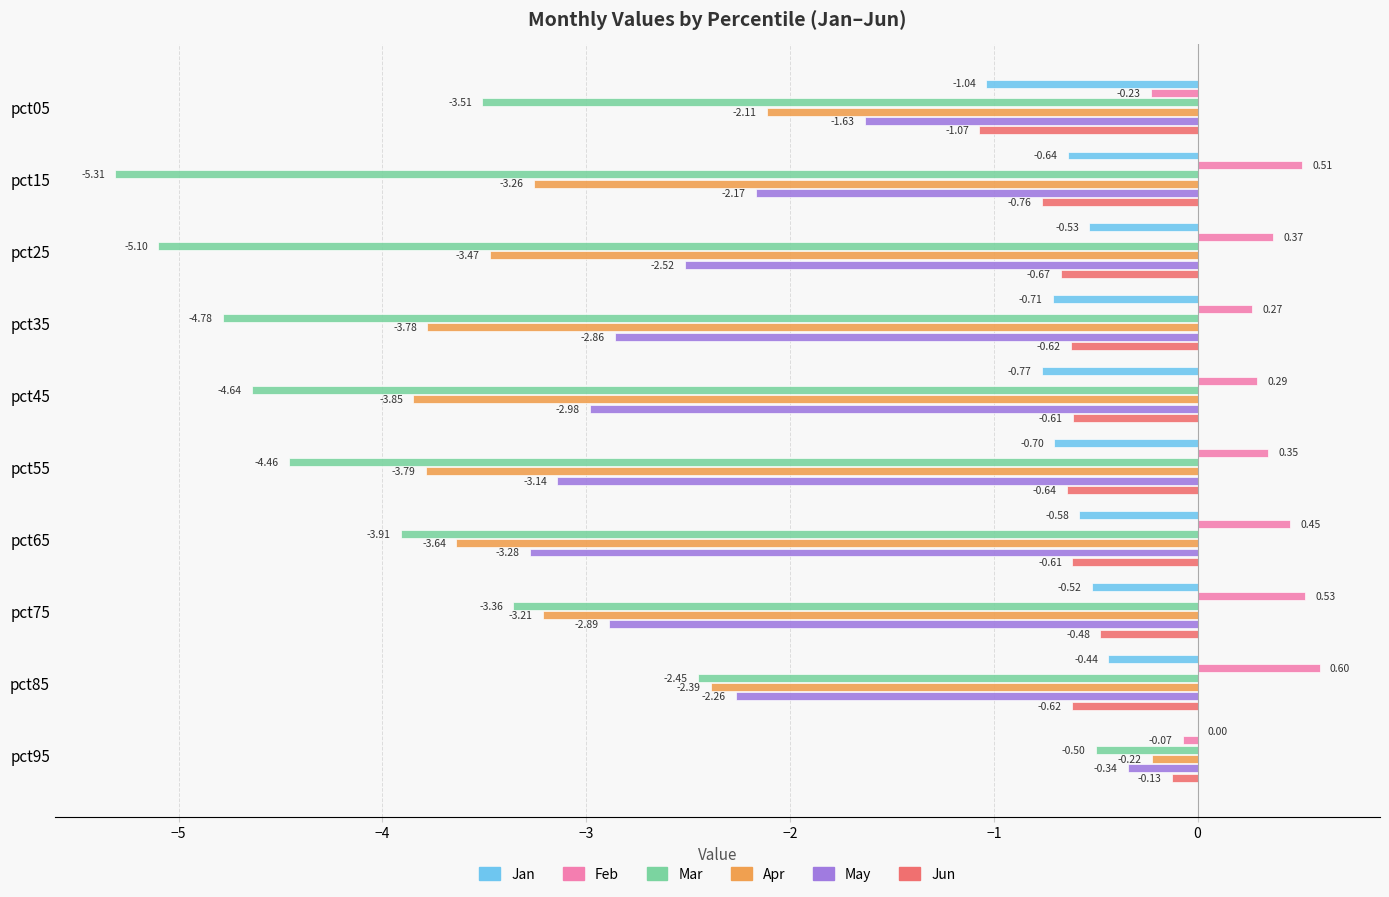

Is the value of Apr at pct65 greater than the value of Mar at pct45?

Yes